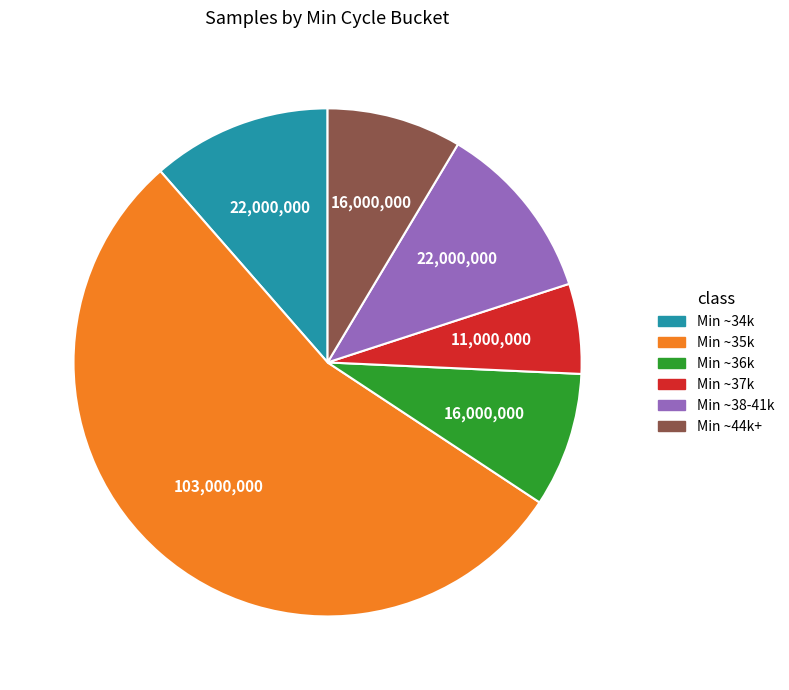

Does any single category account for the majority?

Yes